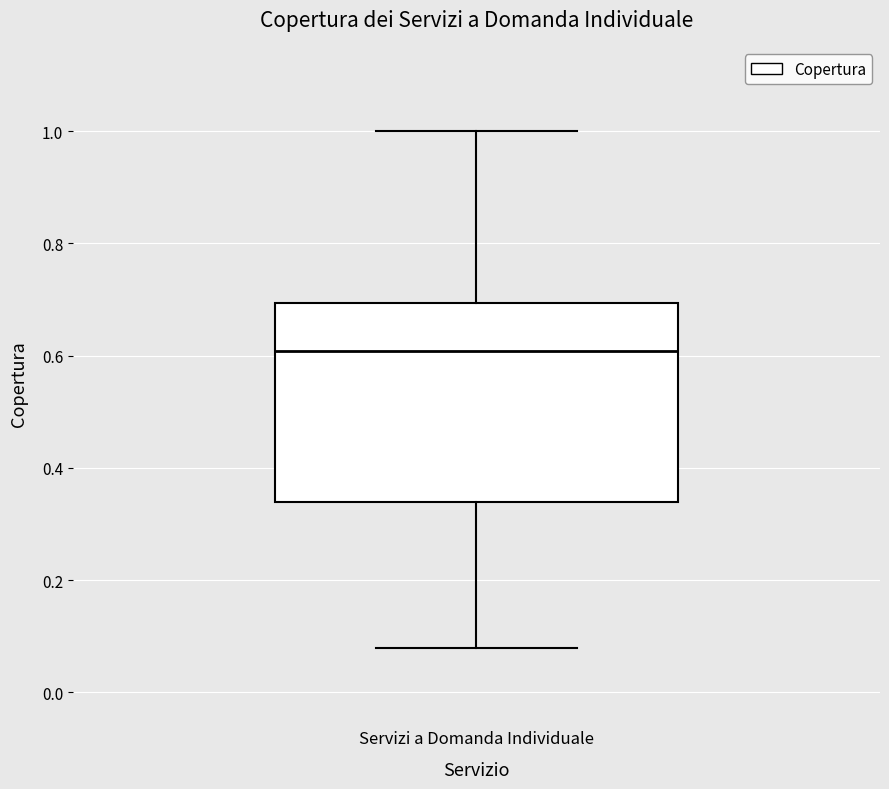

Read this box plot against the y-axis: the position of the median line, the range covered by the box, and the ends of both whiskers. The values are not printed on the chart, so give them approximately, as read against the axis.

median 0.60, box 0.34 to 0.70, whiskers 0.08 to 1.00